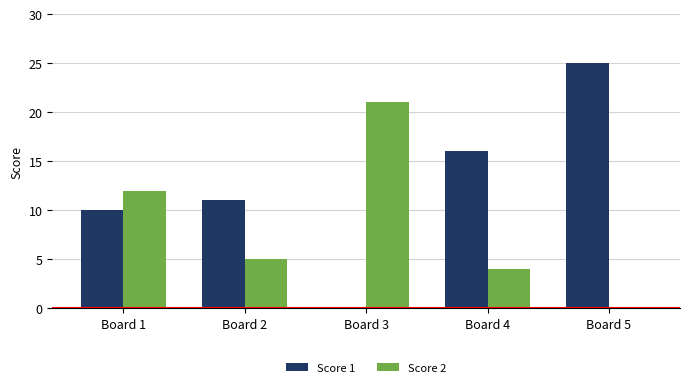

How many groups of bars are there?

5